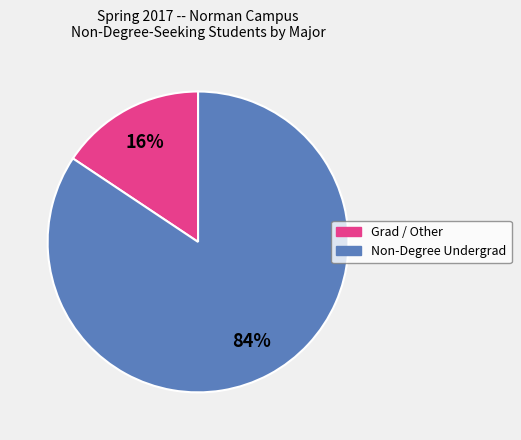

How many segments does this pie chart have?

2